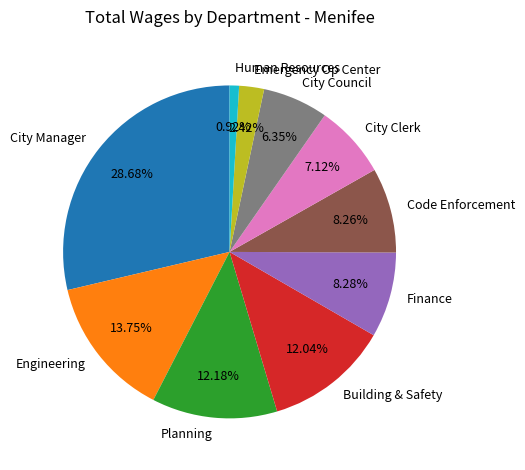

To the nearest percent, what is the average slice percentage?

10%